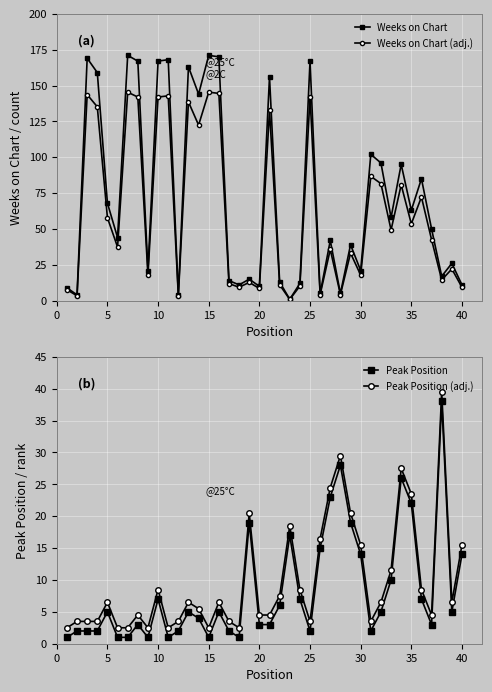

True or false: Peak Position and Weeks on Chart (smoothed) cross at least once.

True